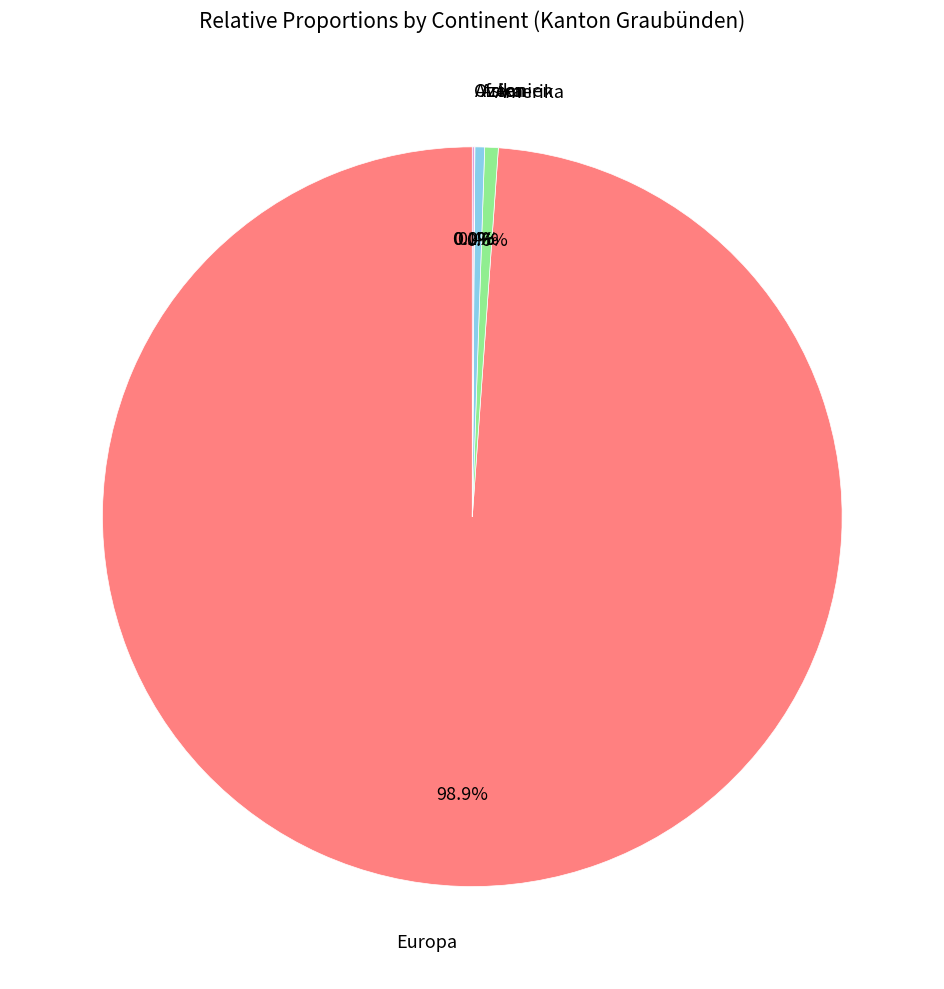

Is there a majority slice in this chart?

Yes